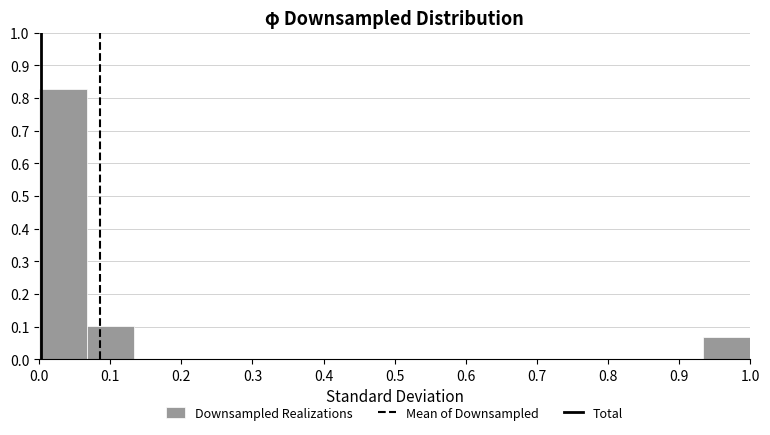

What is the height of the bar covering 0.00 to 0.07 on the x-axis? Neither the bar edges nor the heights are printed on the chart, so give them approximately, as read against the axes.

0.83